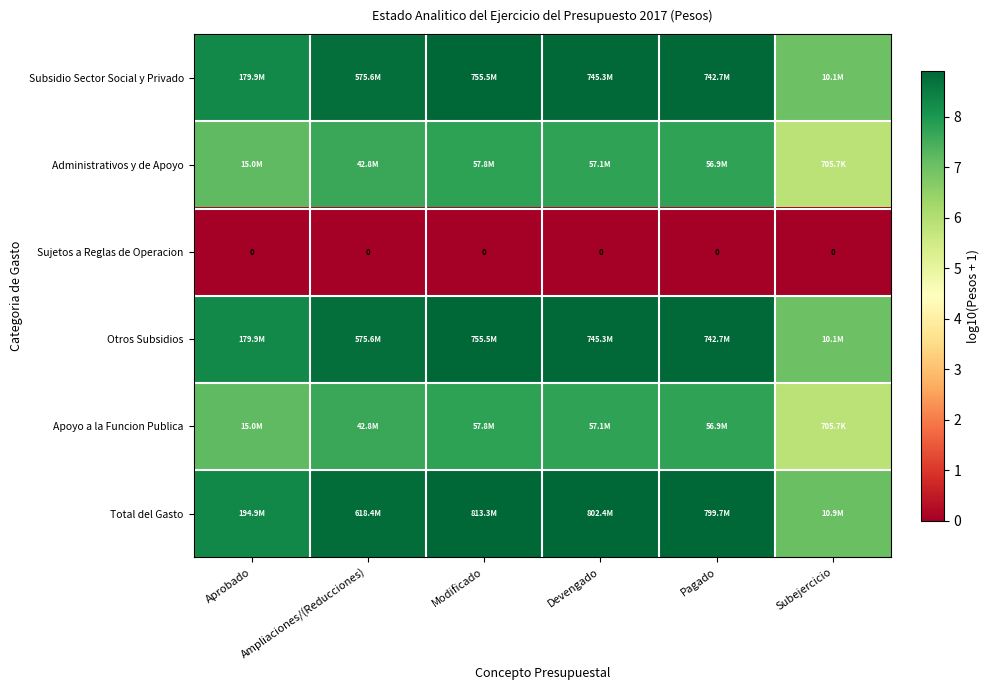

At which category is the sum across all series the highest?

Modificado